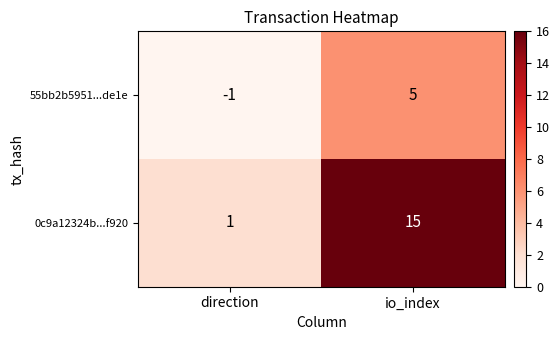

At which category is the sum across all series the highest?

io_index